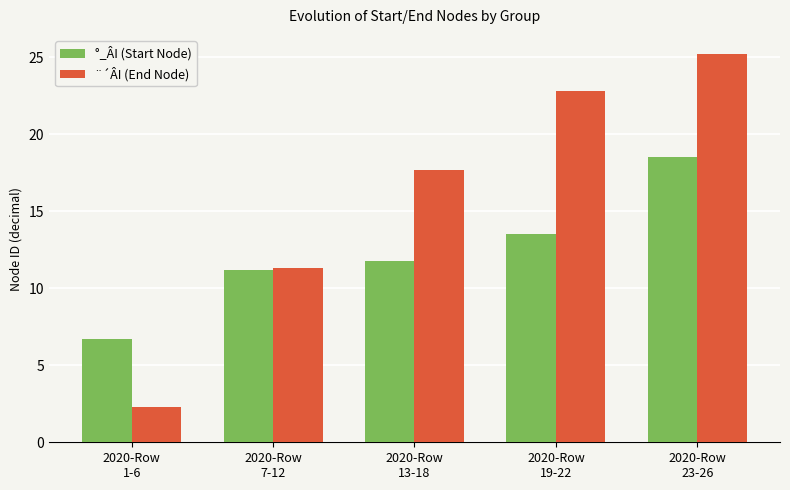

Which series has the widest spread of values?

¨´ÂI (End Node)